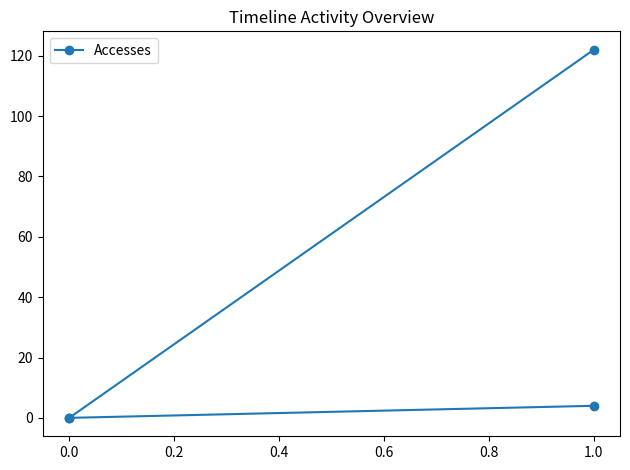

Is it true that the value at 1.0 is 204?

False